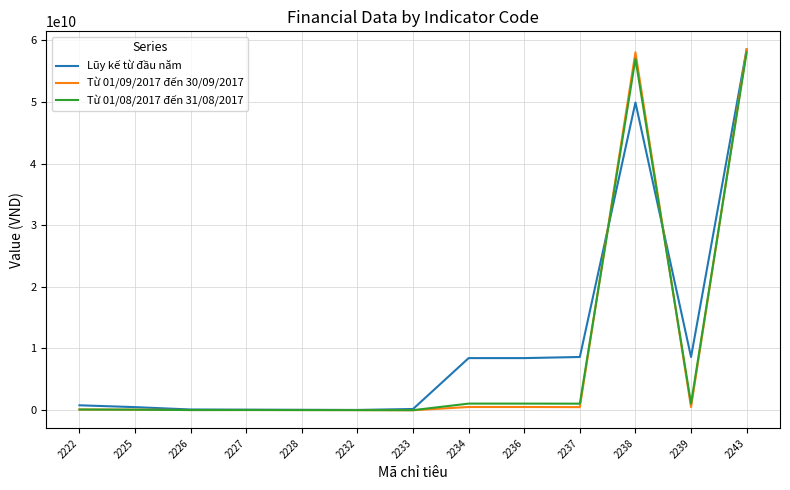

What is the difference between the Từ 01/09/2017 đến 30/09/2017 values at 2237 and 2232?

482681623